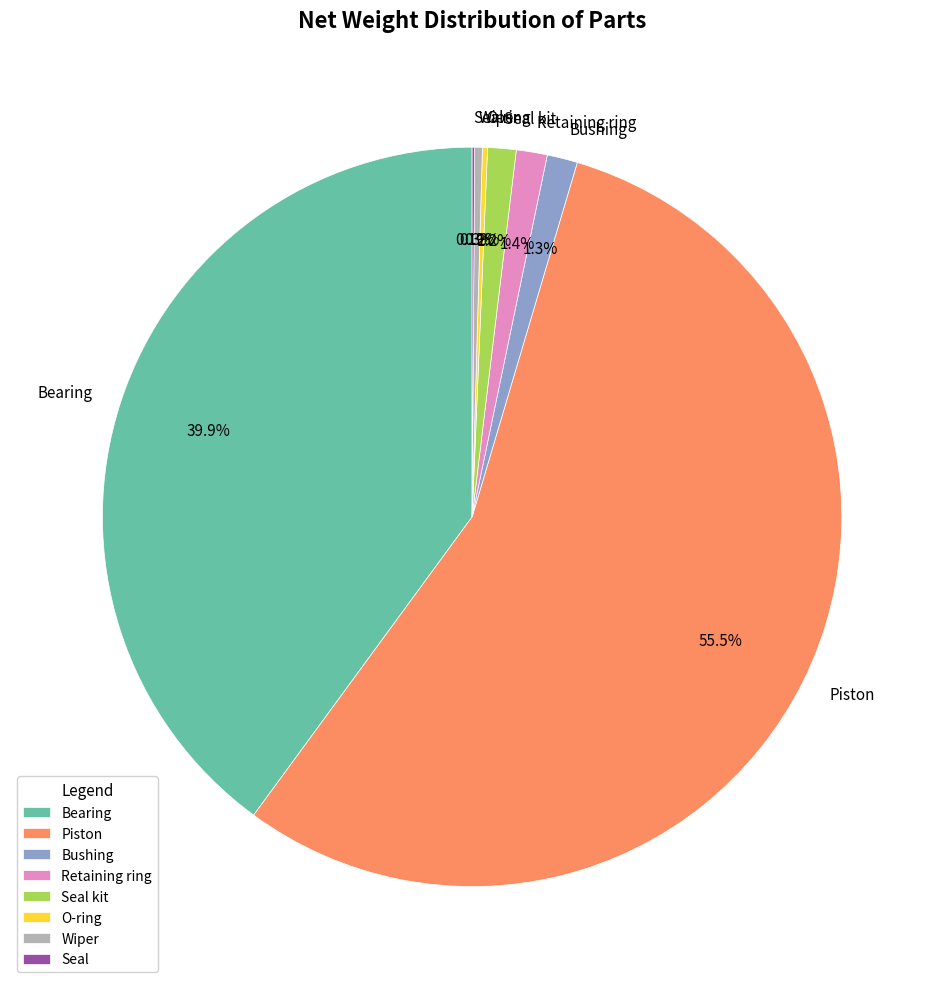

Which category accounts for the majority?

Piston